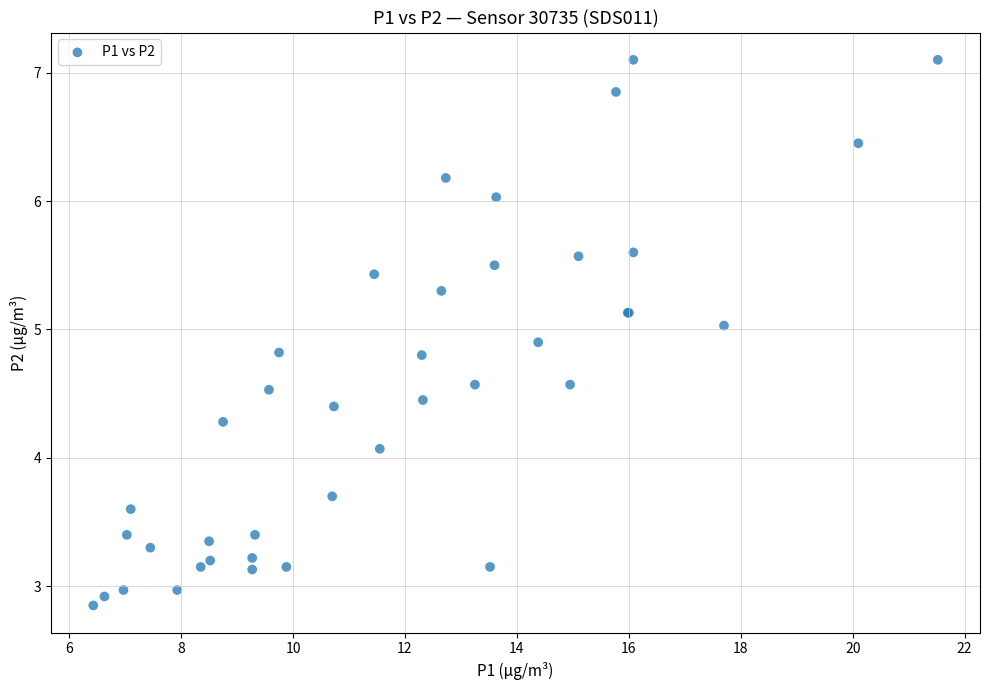

What Y value in the scatter plot is closest to 4?

4.1